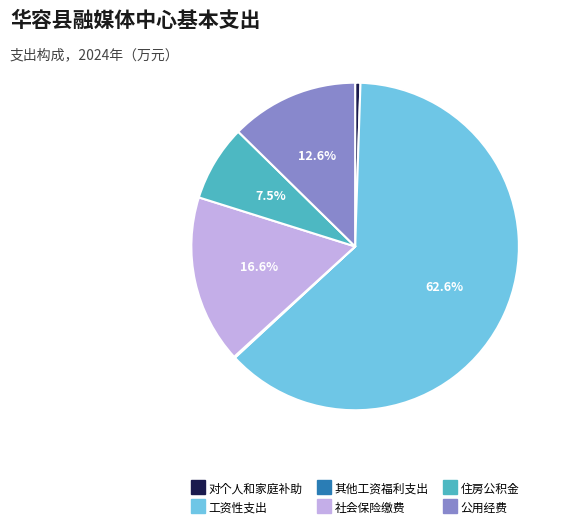

What is the largest slice in the pie chart?

工资性支出